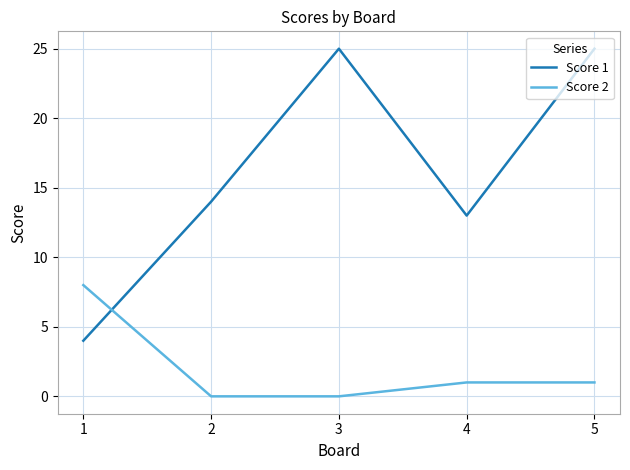

What value does the Score 1 series have at 3, to the nearest 5?

25